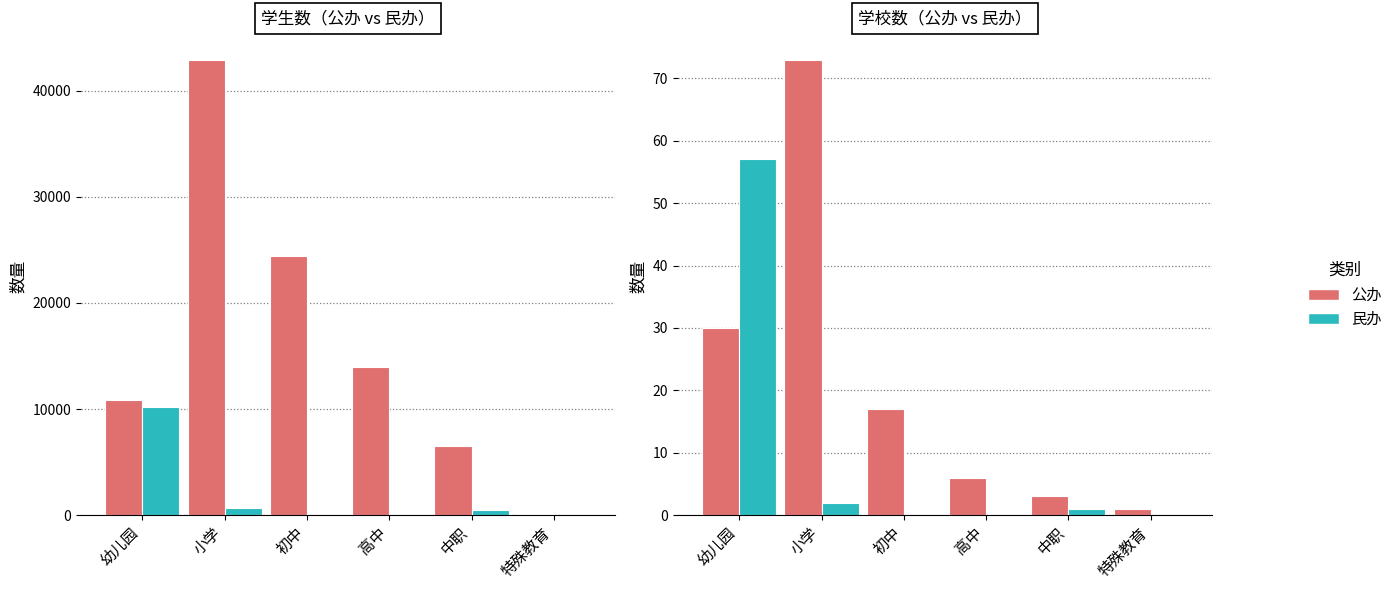

Reading left to right, extract all data points from this chart.

公办: 30	73	17	6	3	1
民办: 57	2	0	0	1	0